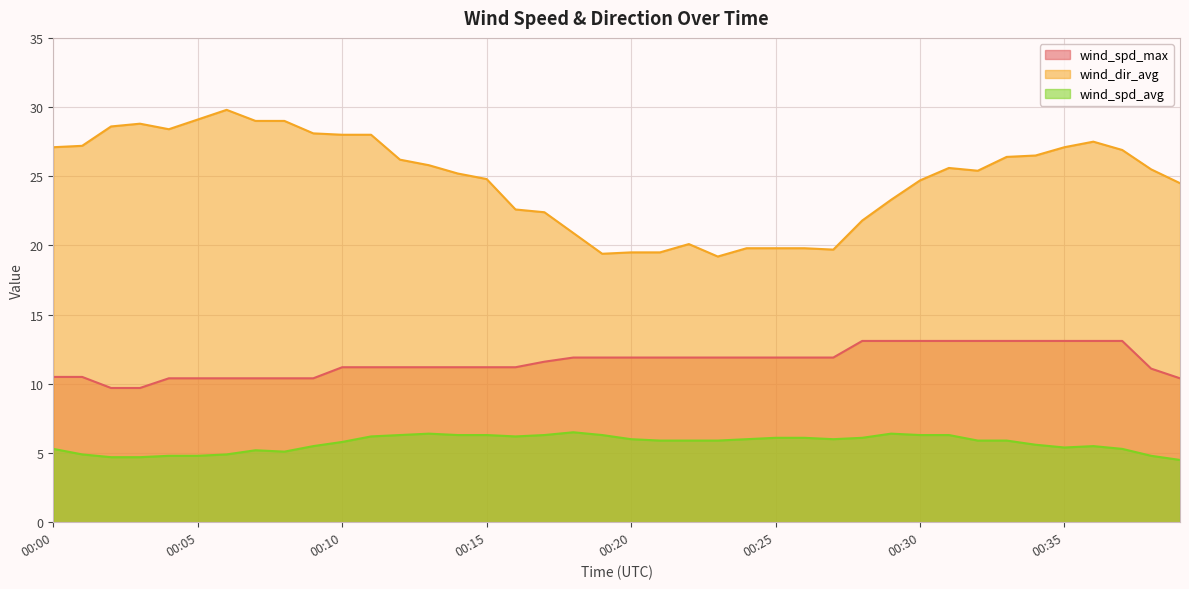

The value of wind_spd_max at 00:34 is 21.3. True or false?

False